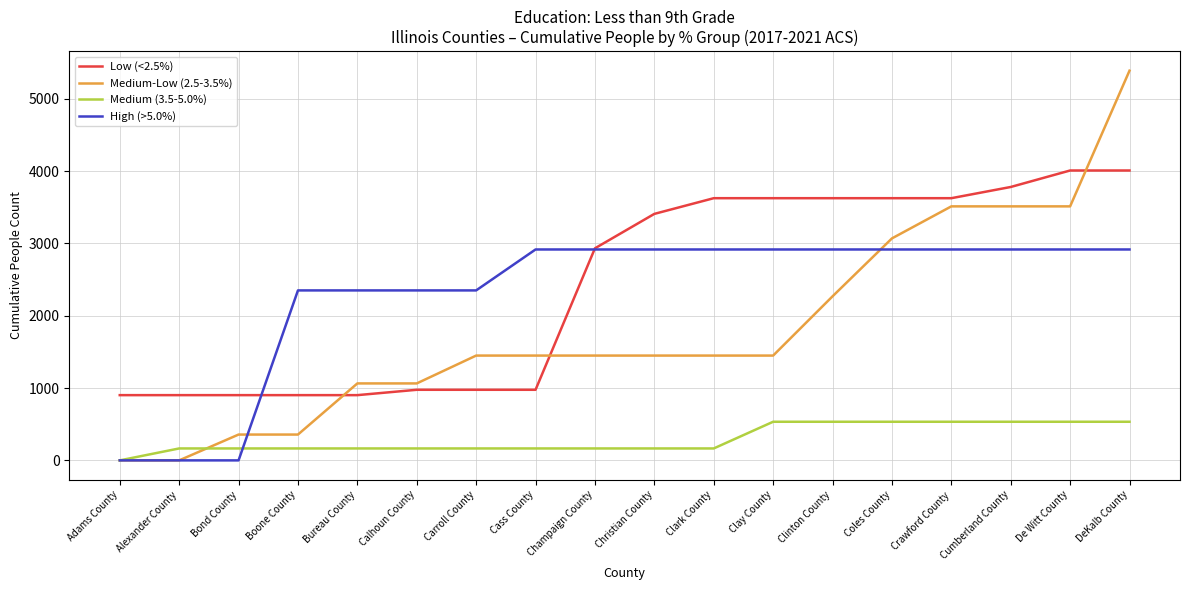

What is the sum of the High (>5.0%) values at Cumberland County and Crawford County?

5832